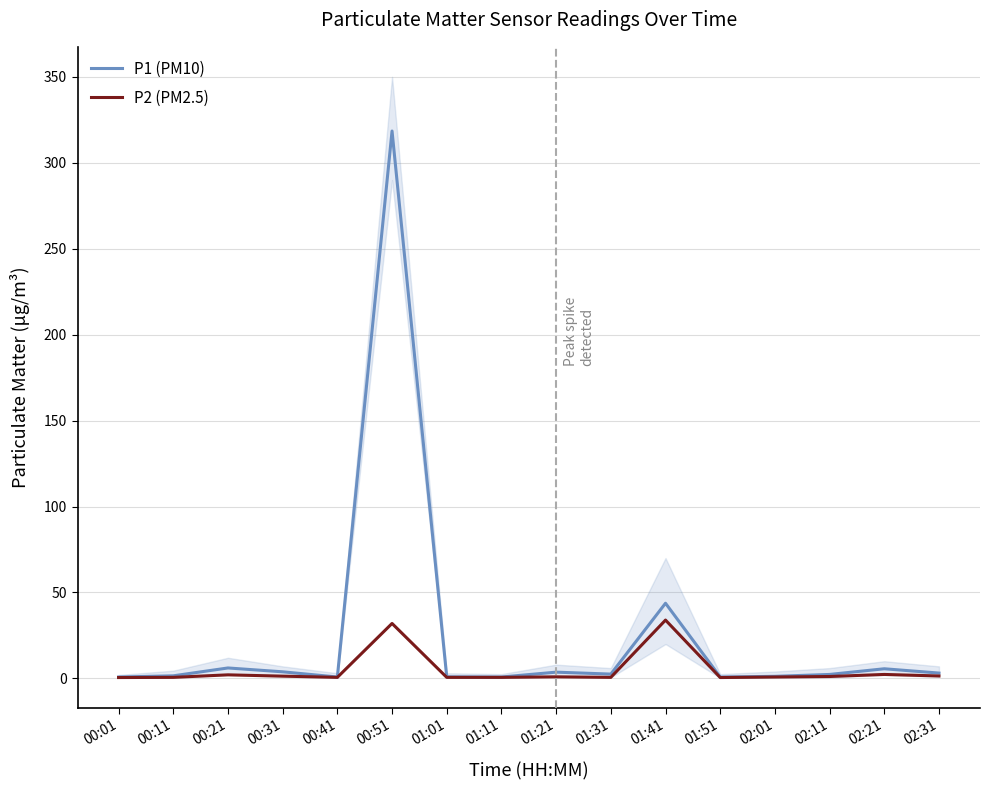

In P2 (PM2.5), how many points are lower than both neighbors (excluding endpoints)?

3